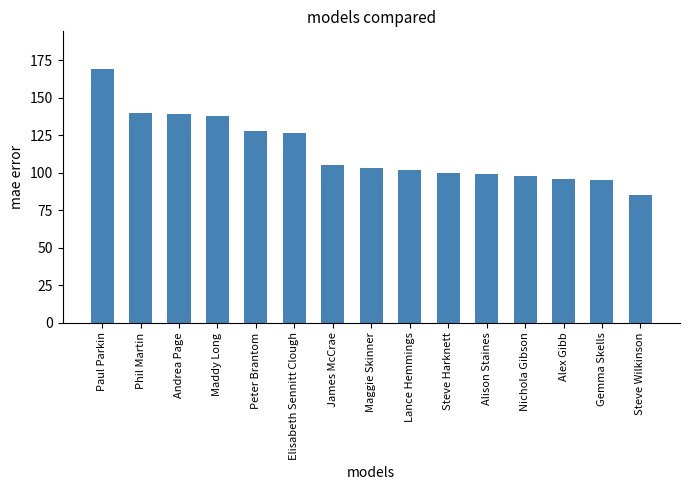

What is the sum of the values at Elisabeth Sennitt Clough and Andrea Page?

265.5